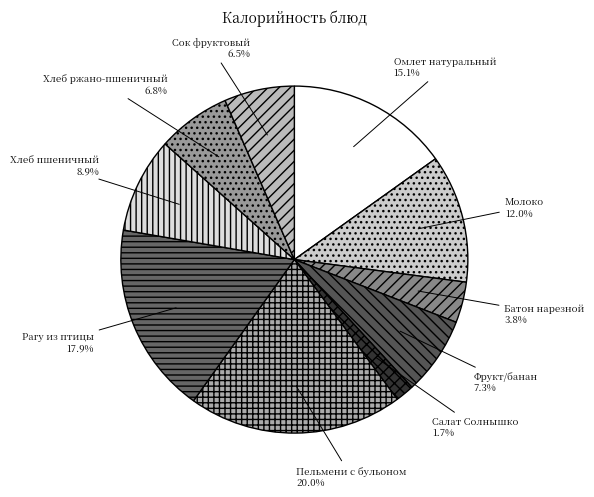

Which slice is the largest?

Пельмени с бульоном